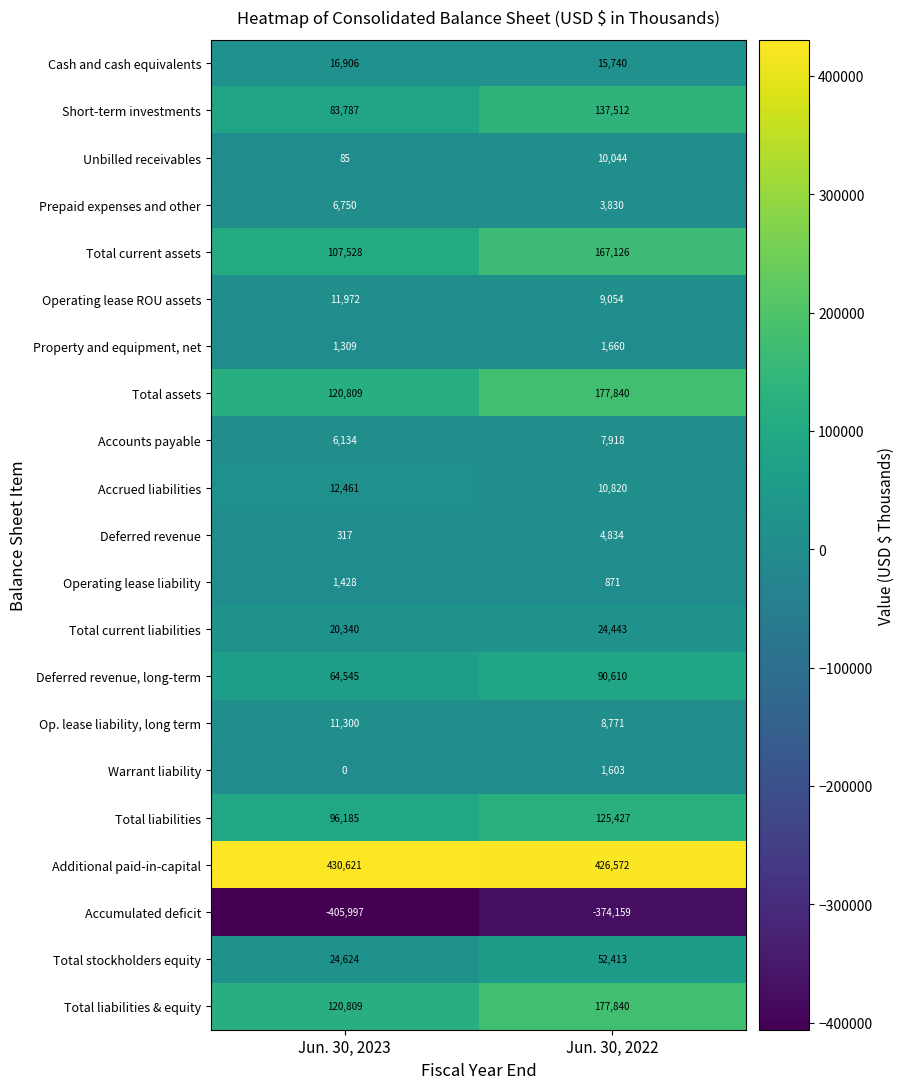

What is the average value of the Warrant liability series?

802